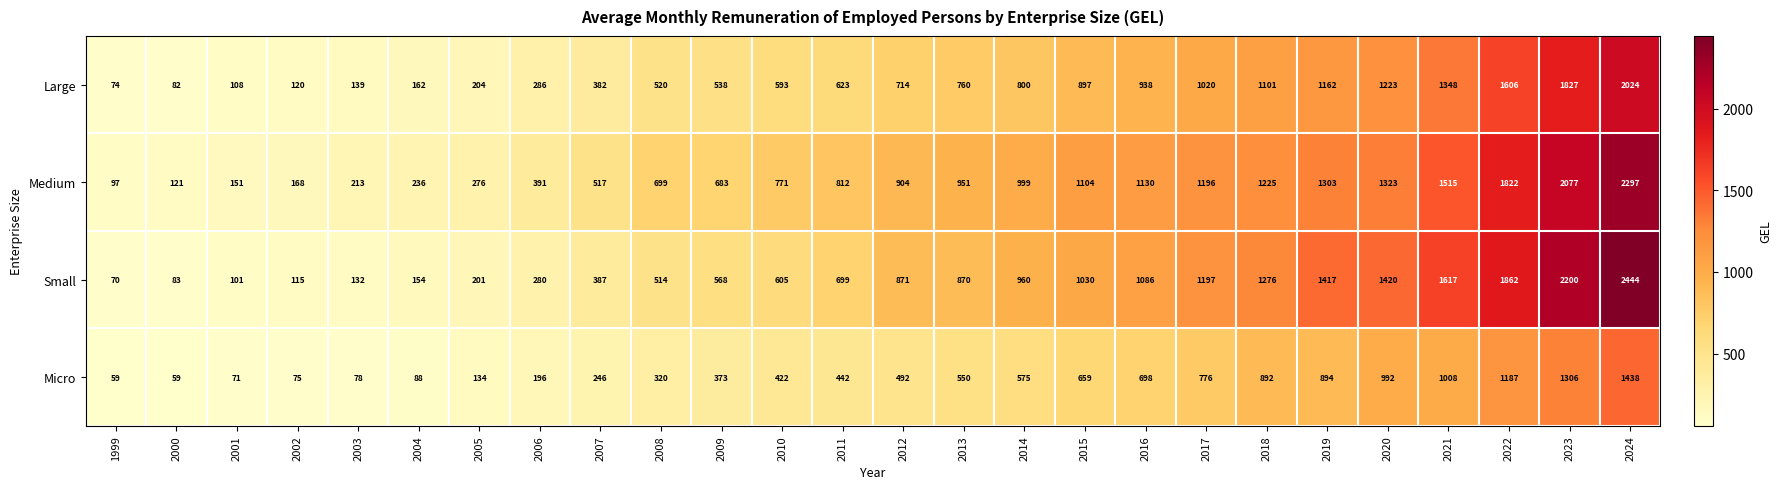

How many data points in Small are less than 870?

13